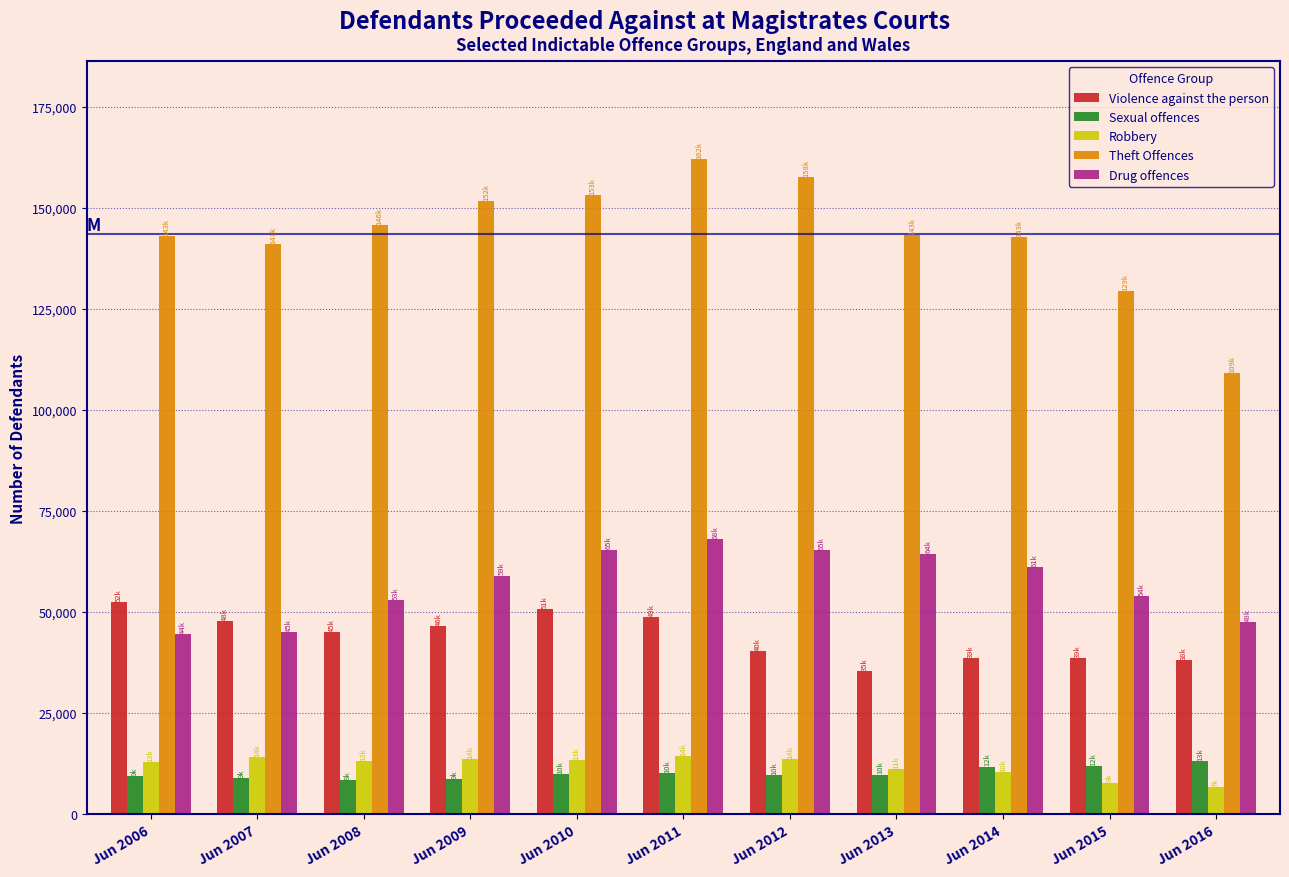

What is the greatest value displayed?

161972